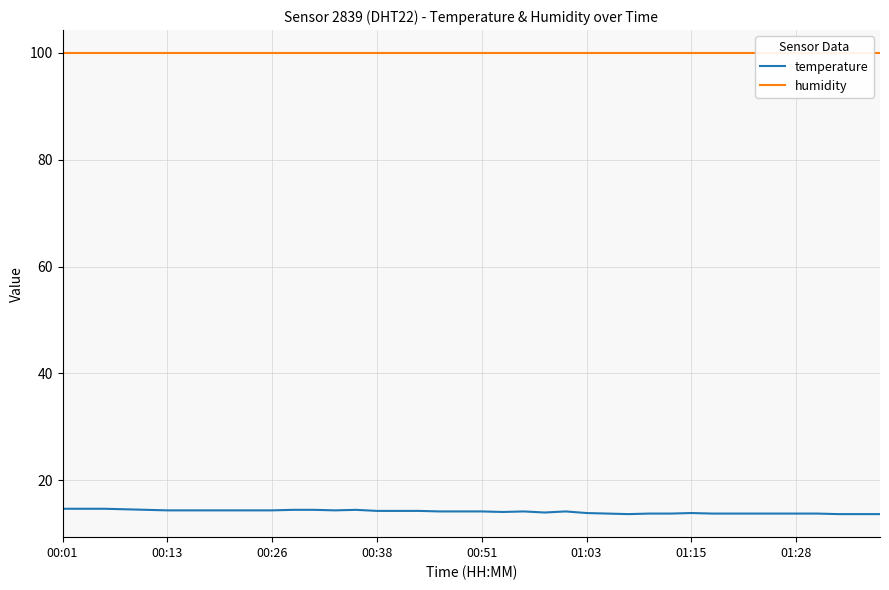

What is the difference between the maximum and minimum values in the temperature series?

1.0